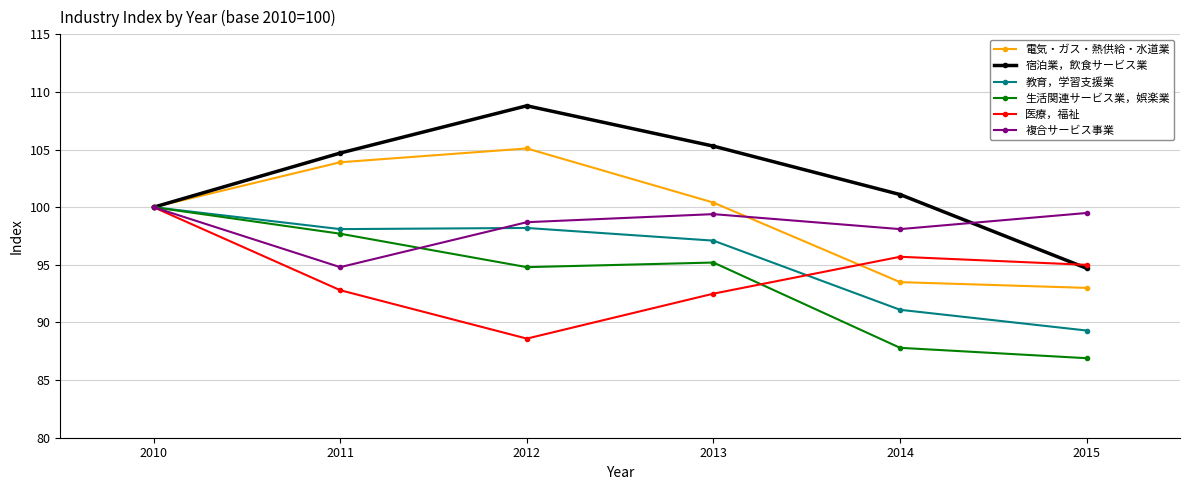

True or false: 生活関連サービス業，娯楽業 has a value of 94.8 at 2012.

True